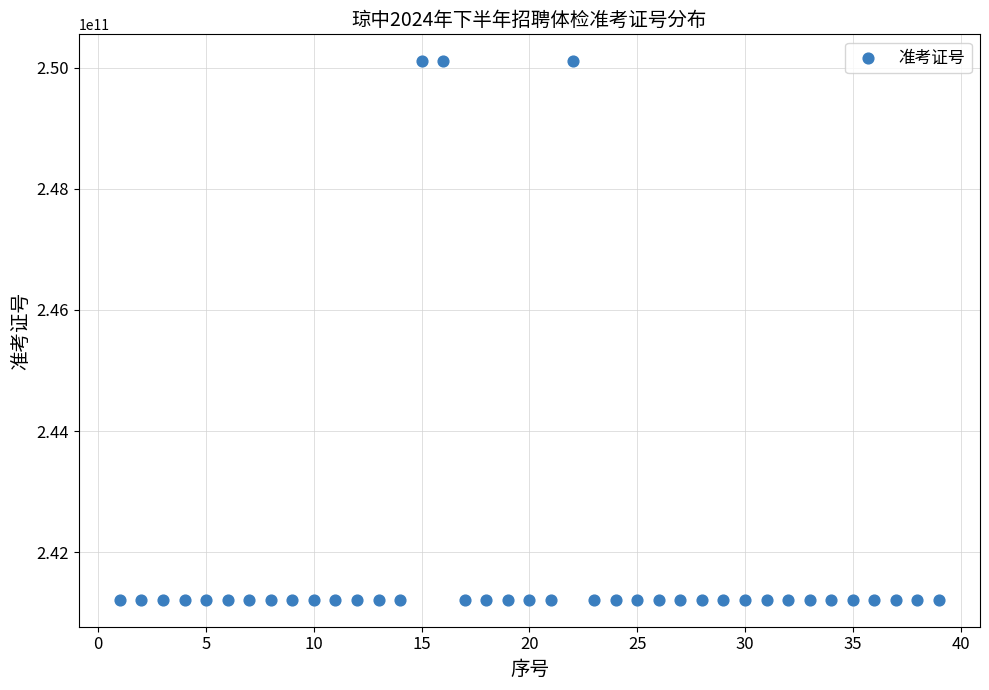

What is the range of Y values (max minus min)?

8889000205